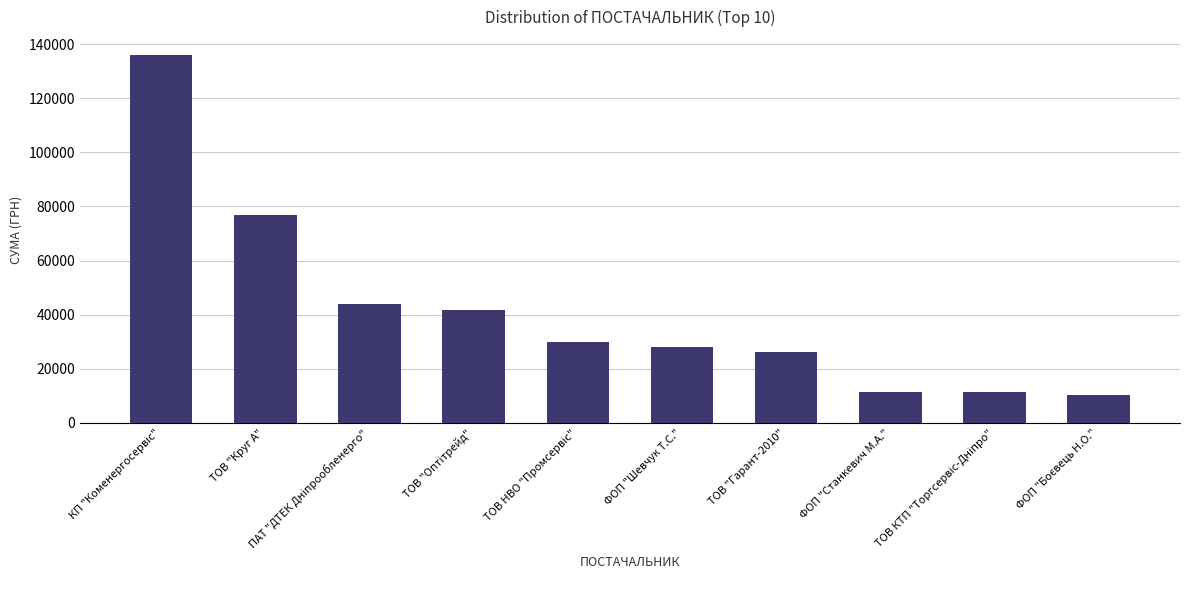

What is the minimum value shown in the chart?

10290.0